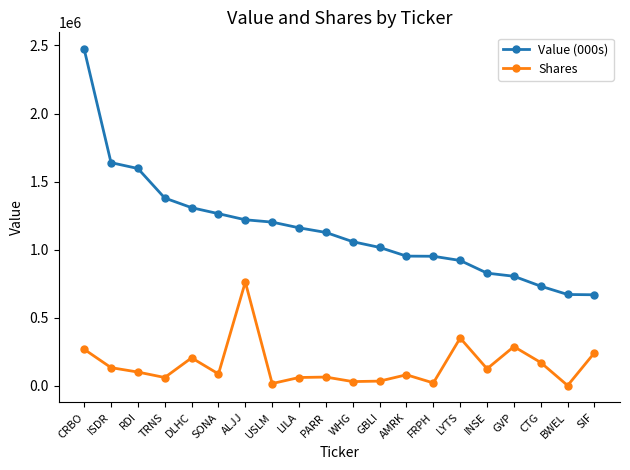

Rank the series at CRBO from lowest to highest value.

Shares, Value (000s)